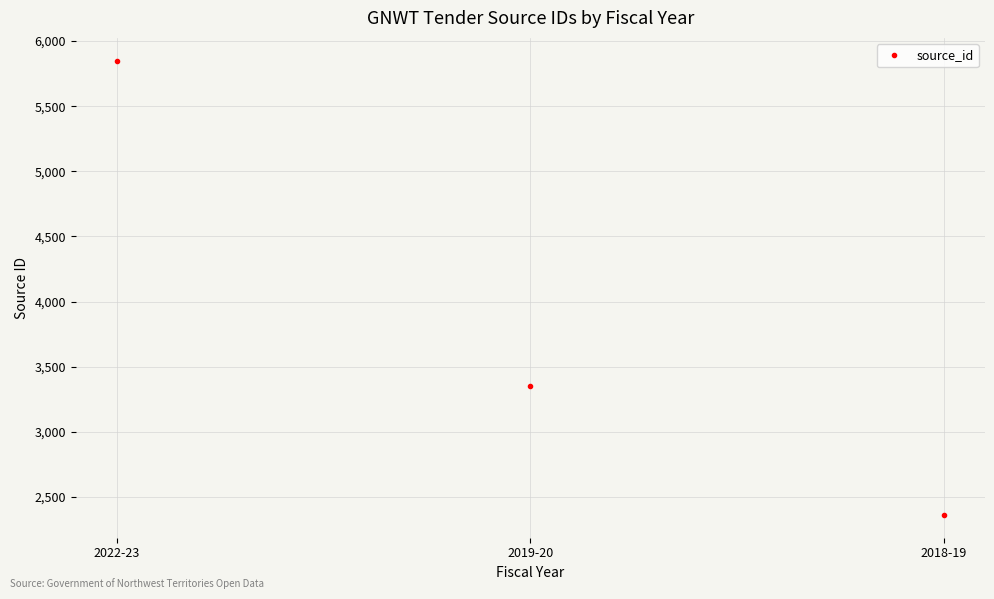

List the labels in order of value, smallest first.

2018-19, 2019-20, 2022-23